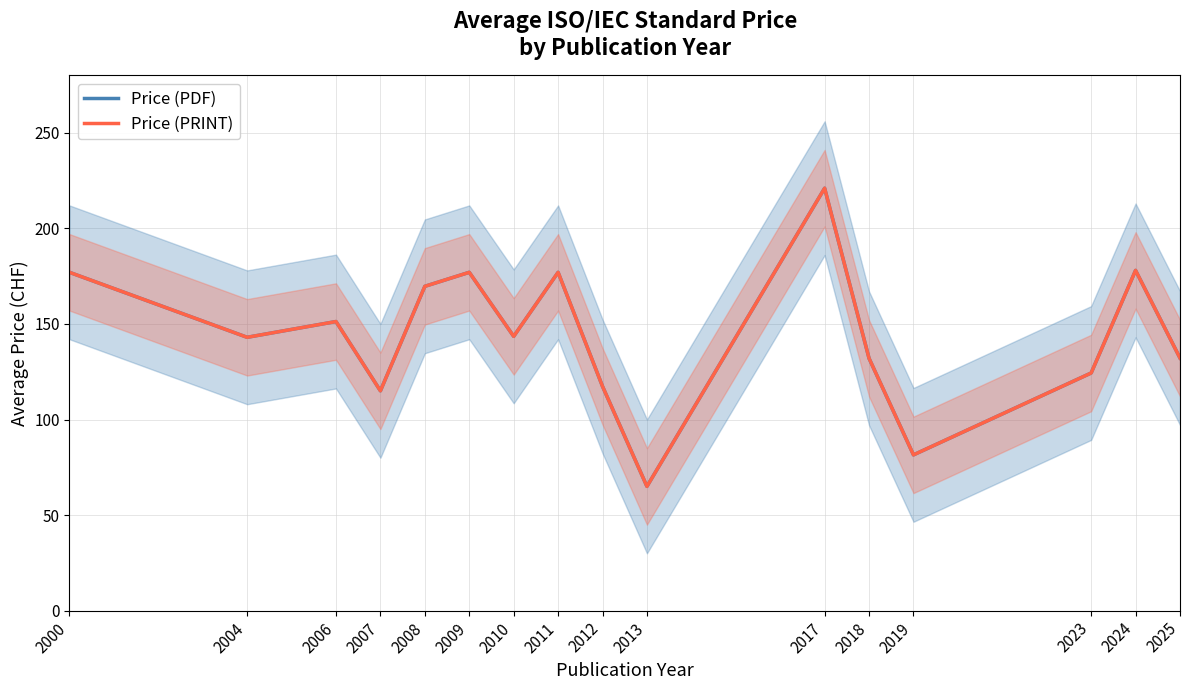

How many data points in Price (PDF) are above 143?

8